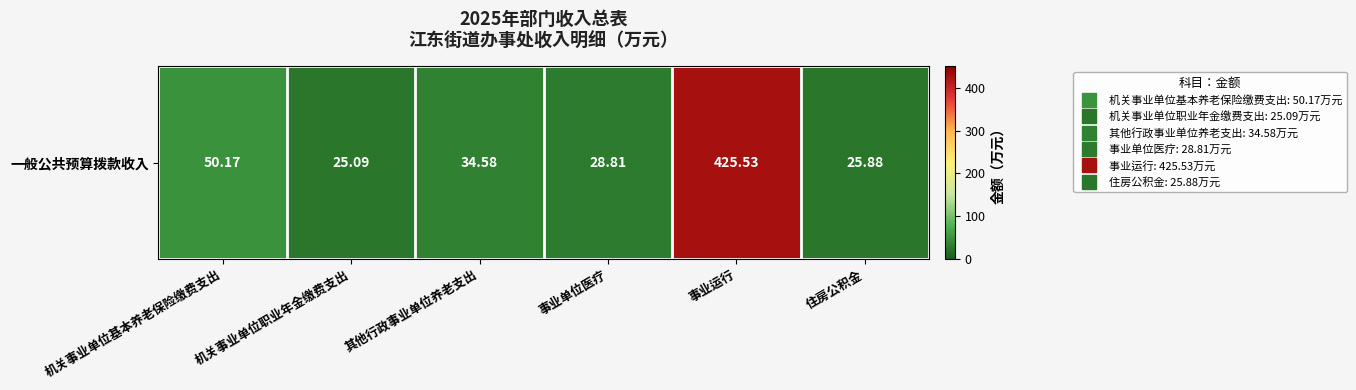

Reading right to left, what are all the values shown in this chart?

25.9	425.5	28.8	34.6	25.1	50.2